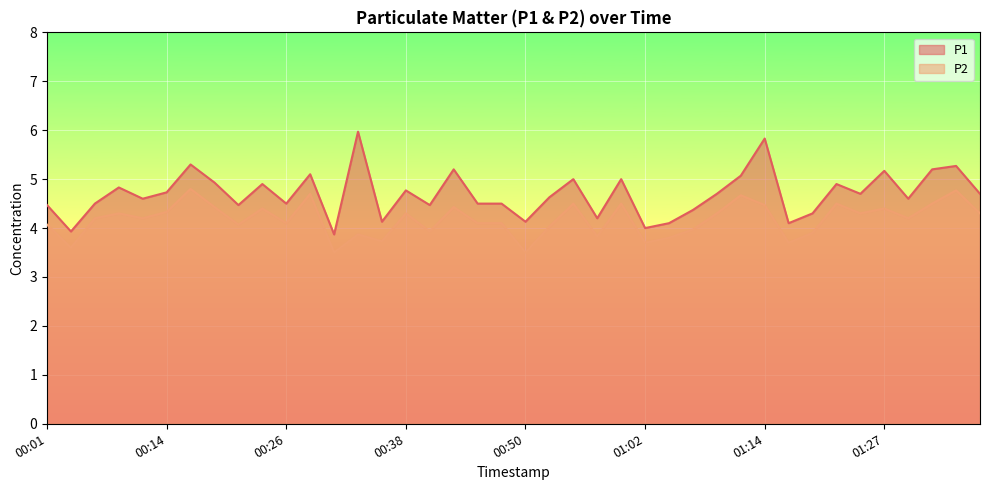

Is the value of P1 at 00:23 greater than the value of P2 at 01:02?

Yes